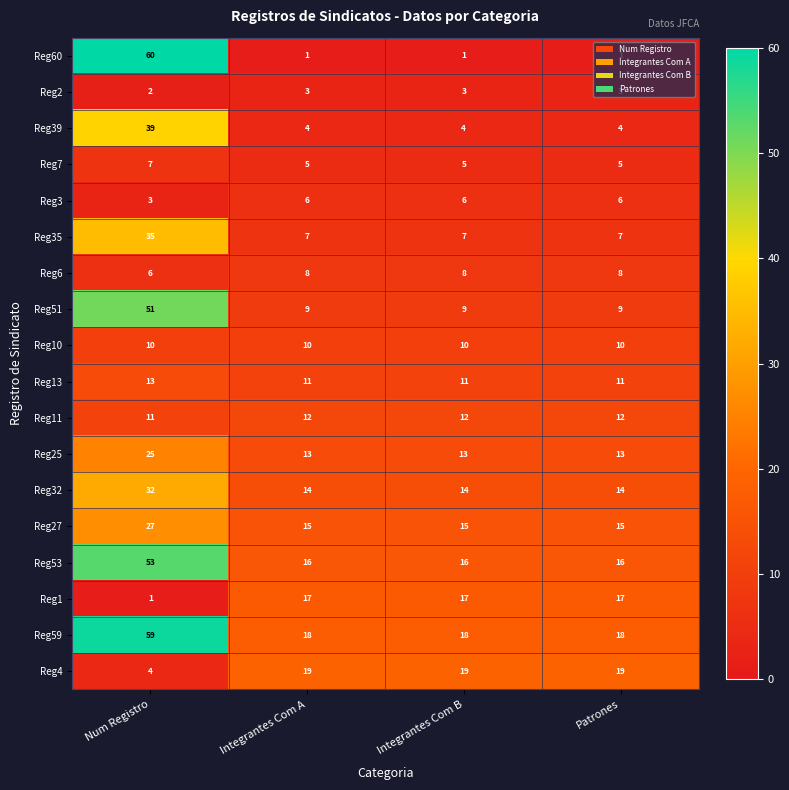

Read the Reg6 value at Num Registro.

6